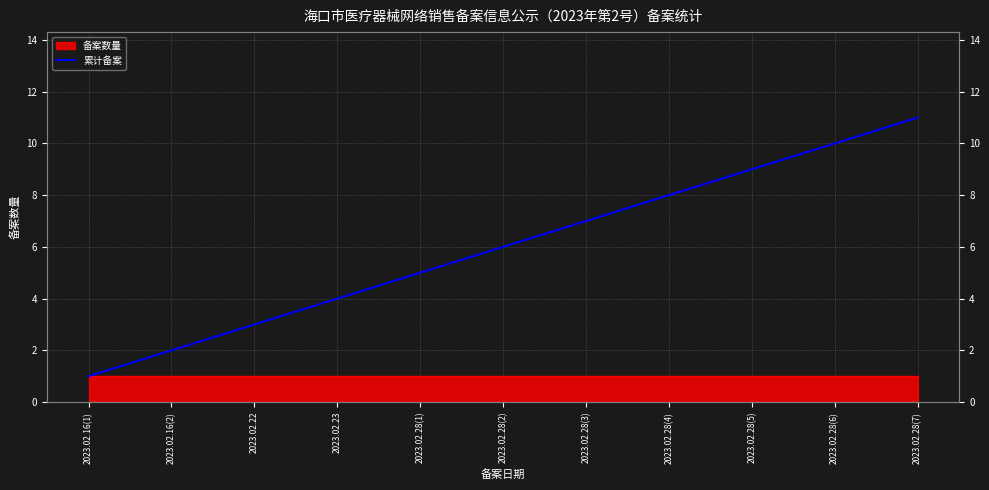

List the labels in order of value, smallest first.

2023.02.16(1), 2023.02.16(2), 2023.02.22, 2023.02.23, 2023.02.28(1), 2023.02.28(2), 2023.02.28(3), 2023.02.28(4), 2023.02.28(5), 2023.02.28(6), 2023.02.28(7)